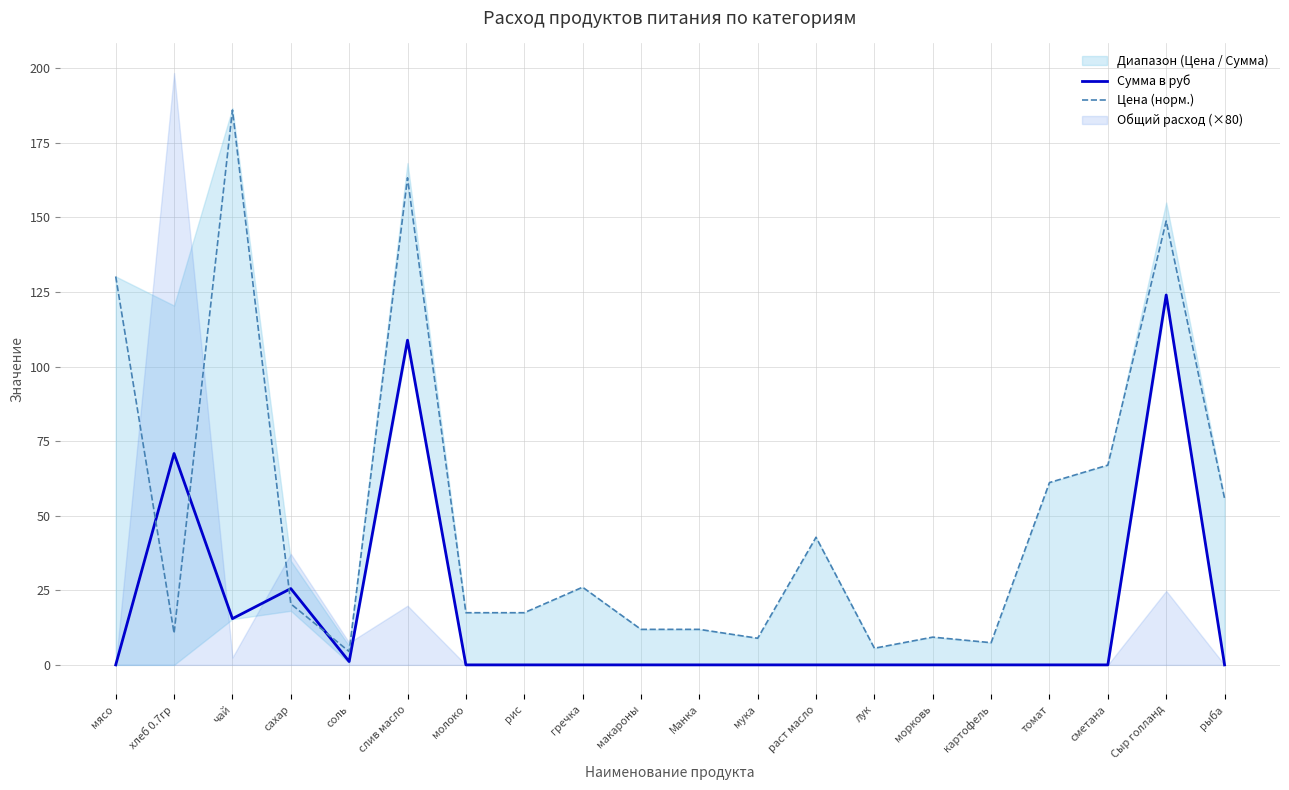

What is the label of the 2nd point from the right?

Сыр голланд